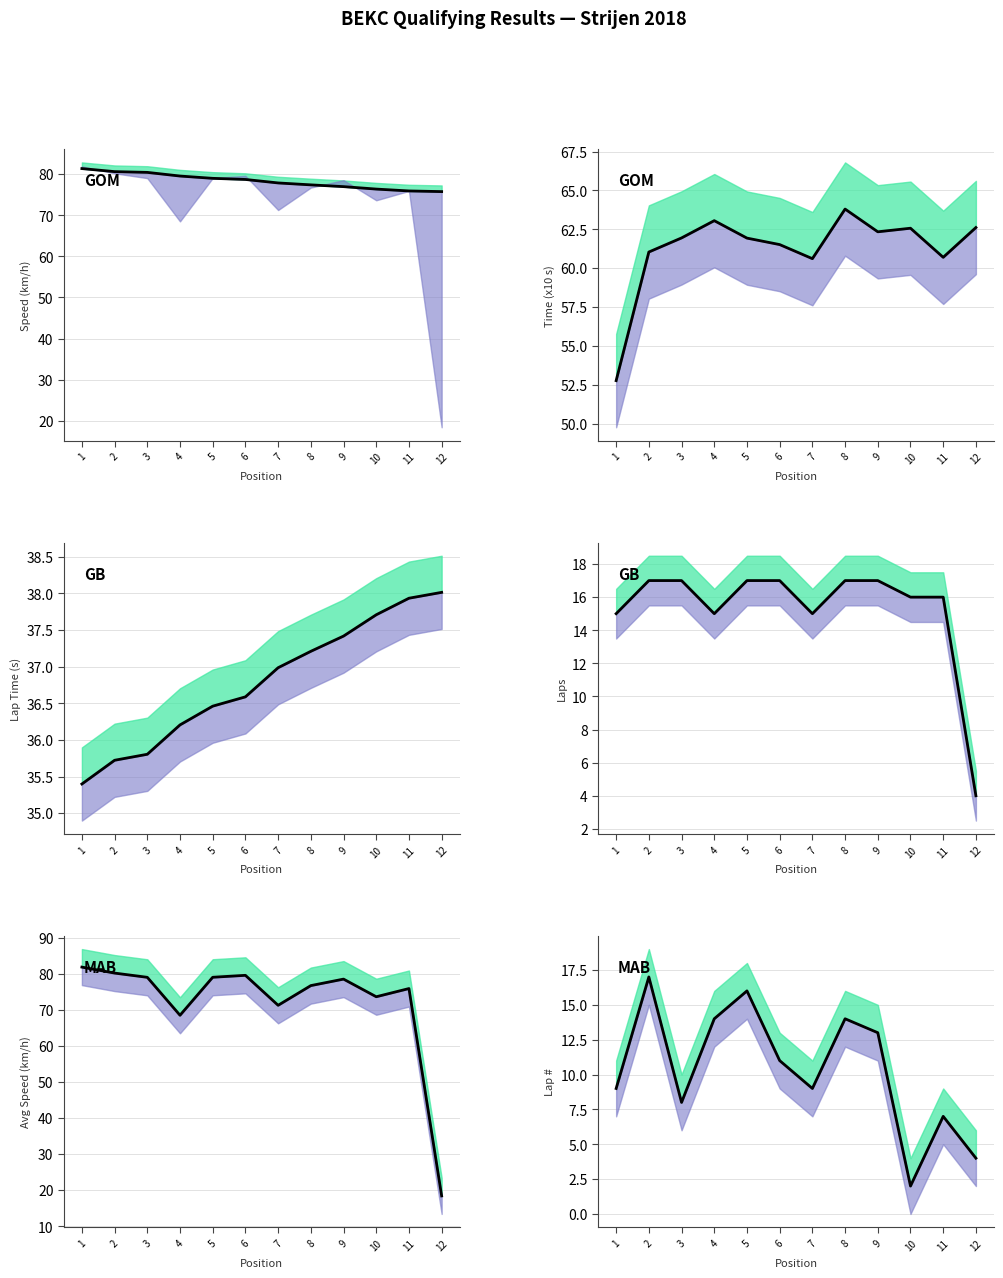

In Total Laps, how many points are lower than both neighbors (excluding endpoints)?

2